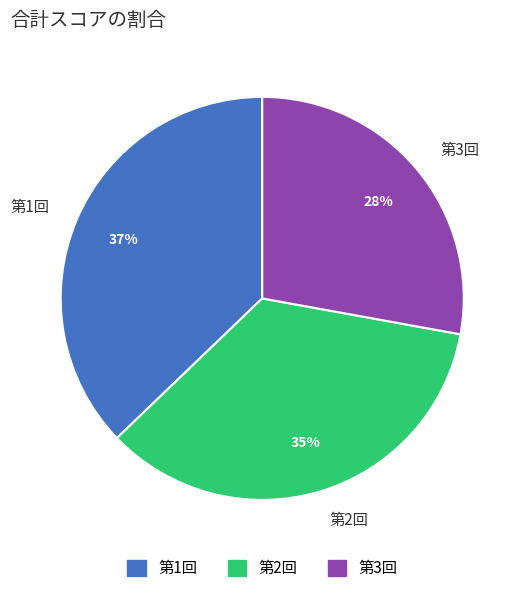

True or false: 第2回 accounts for 35% of the total.

True